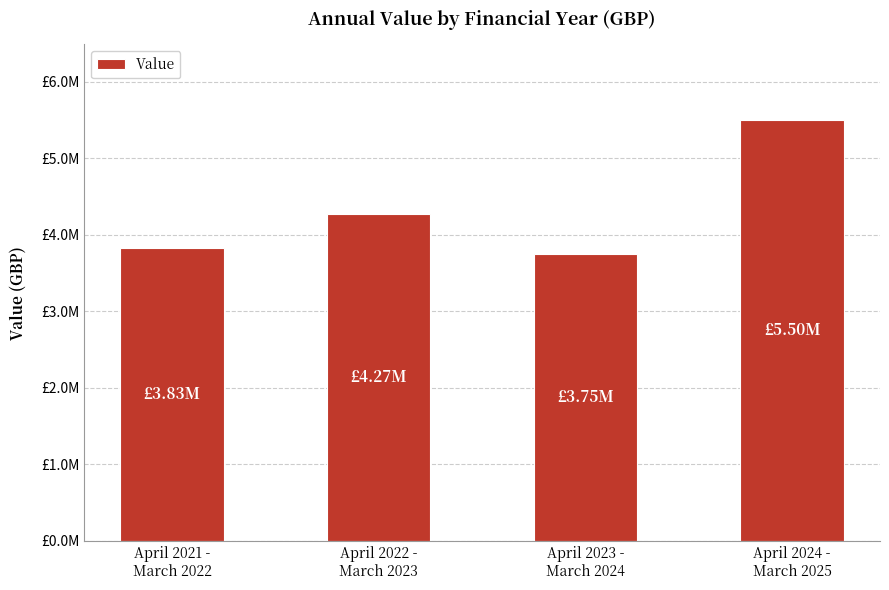

True or false: the data shows 3749998 at April 2023 -
March 2024.

True